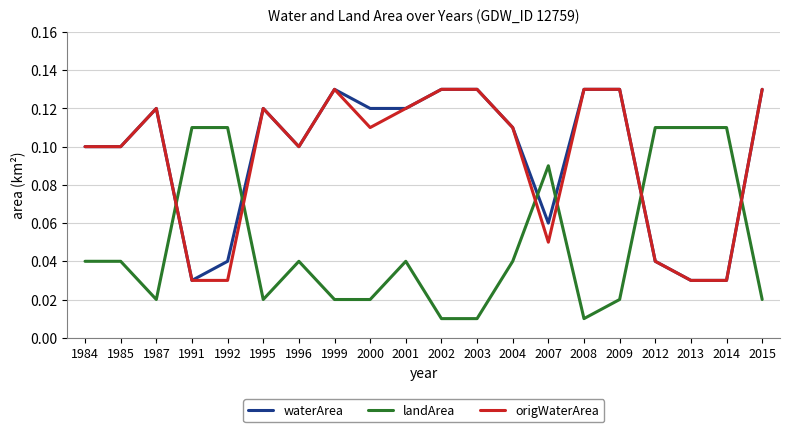

After their last crossing, which series has the higher values: landArea or origWaterArea?

origWaterArea